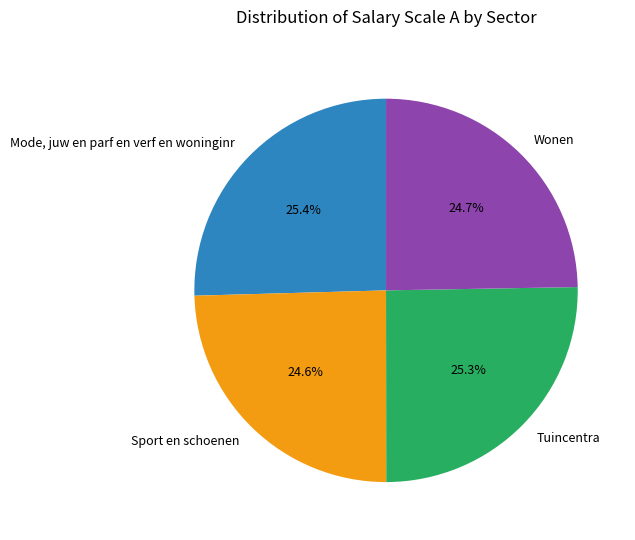

To the nearest percent, what percentage of the pie is Mode, juw en parf en verf en woninginr?

25%